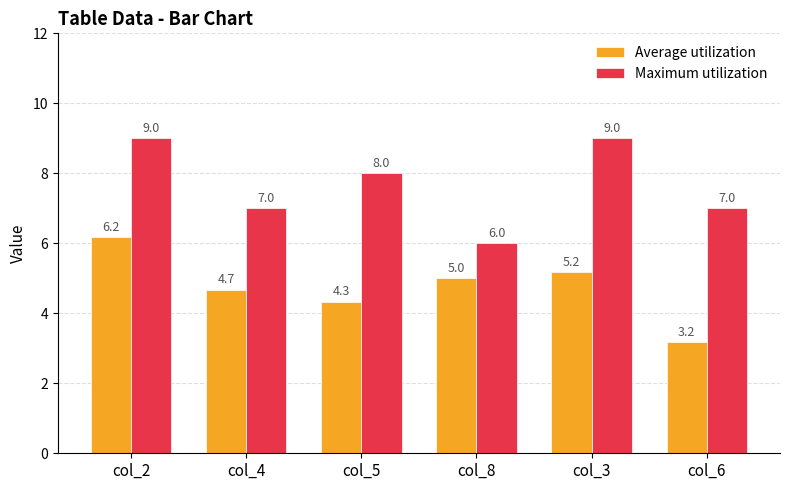

Which series changed the most between col_4 and col_8?

Maximum utilization